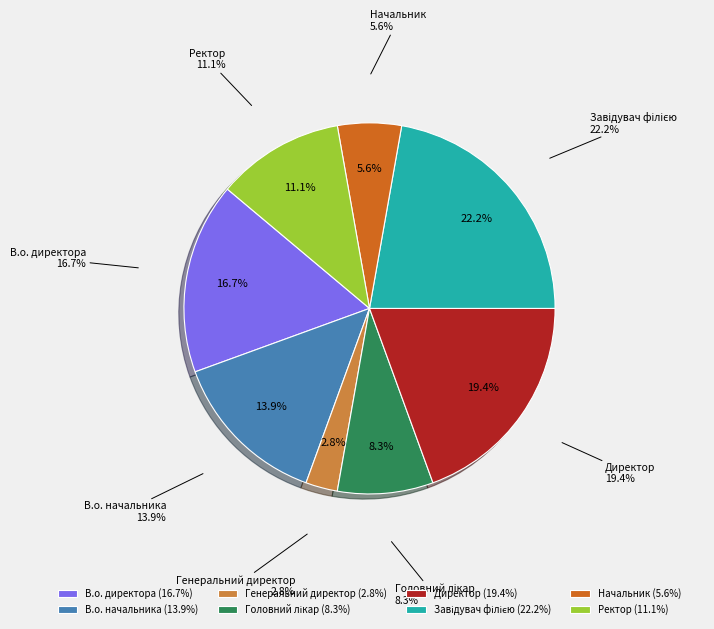

Which slice is the largest?

Завідувач філією